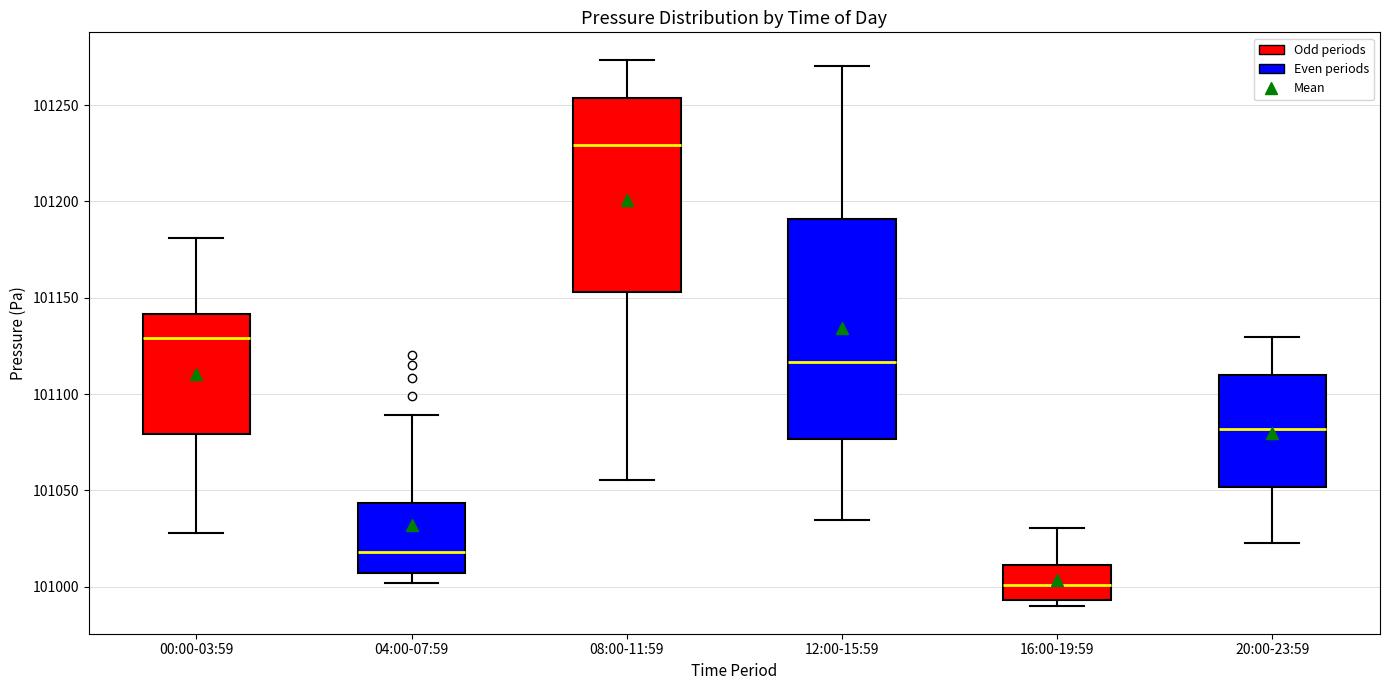

Reading left to right, read every box against the y-axis: the position of its median line, the range the box covers, and the ends of its whiskers. The values are not printed on the chart, so give them approximately, as read against the axis.

00:00-03:59: median 101130, box 101080 to 101140, whiskers 101030 to 101180
04:00-07:59: median 101020, box 101005 to 101045, whiskers 101000 to 101090
08:00-11:59: median 101230, box 101155 to 101255, whiskers 101055 to 101275
12:00-15:59: median 101115, box 101075 to 101190, whiskers 101035 to 101270
16:00-19:59: median 101000, box 100995 to 101010, whiskers 100990 to 101030
20:00-23:59: median 101080, box 101050 to 101110, whiskers 101025 to 101130